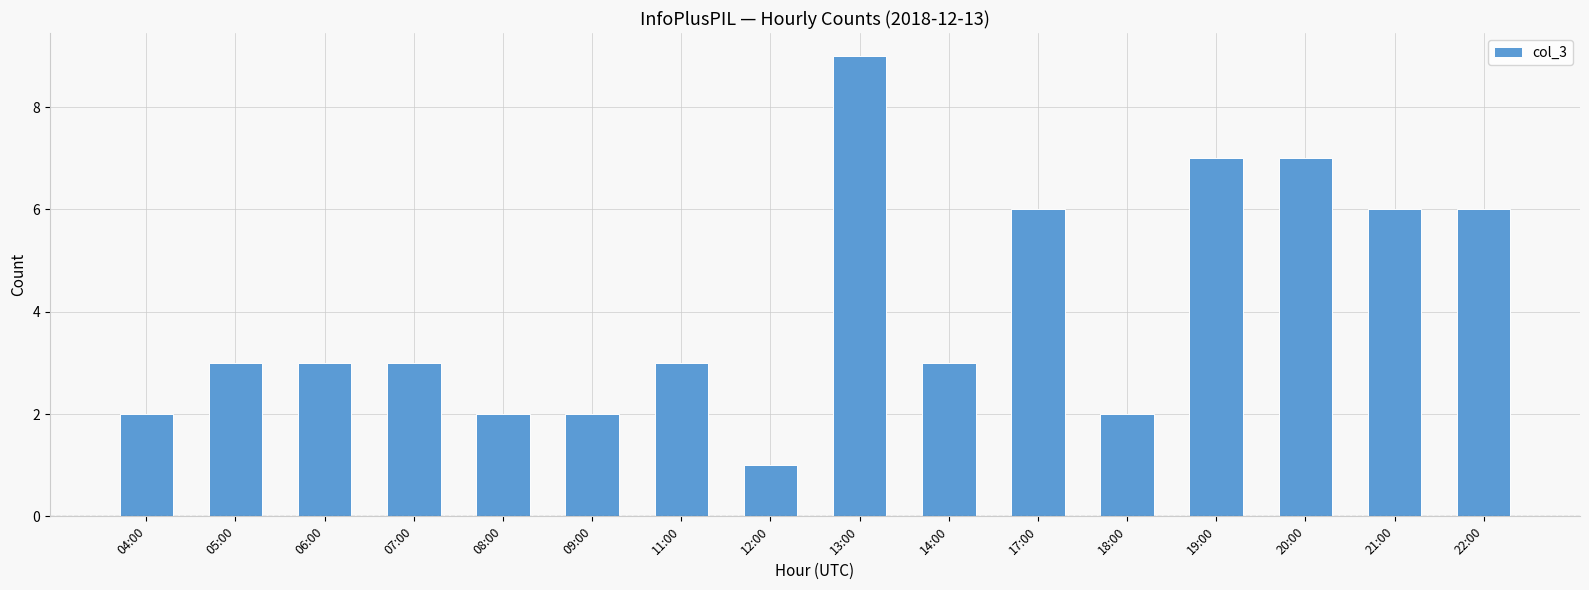

How many data points does each series have?

16